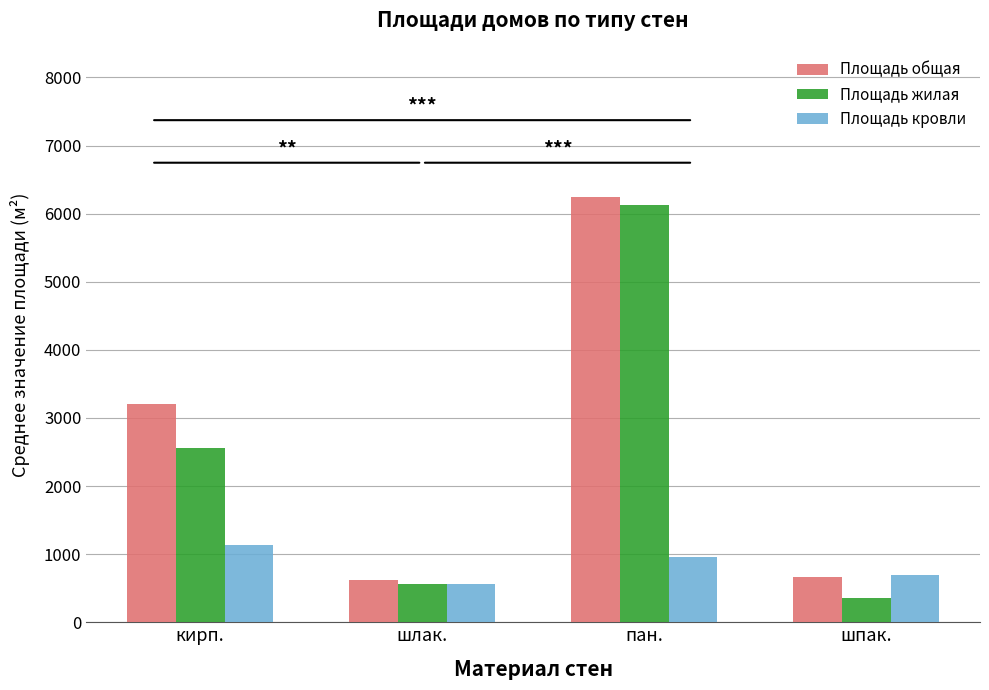

What is the difference between the highest and lowest values at пан.?

5287.3